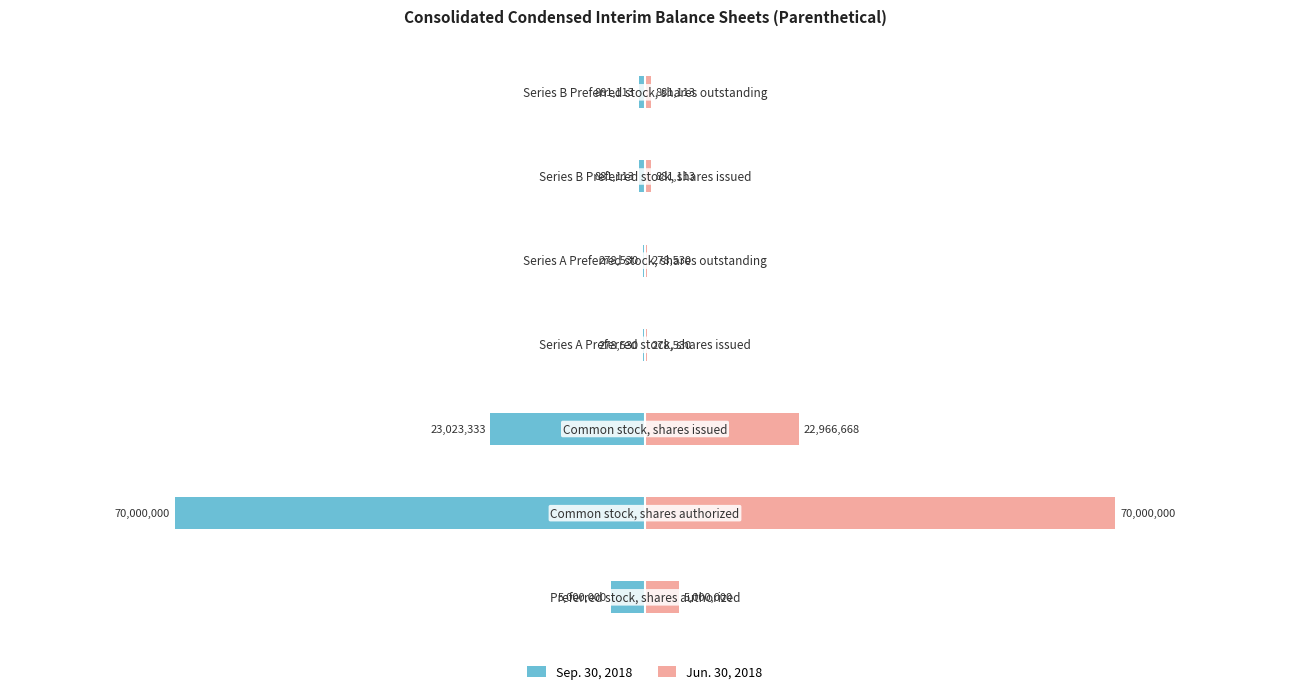

What is the average value of the Jun. 30, 2018 series?

14326565